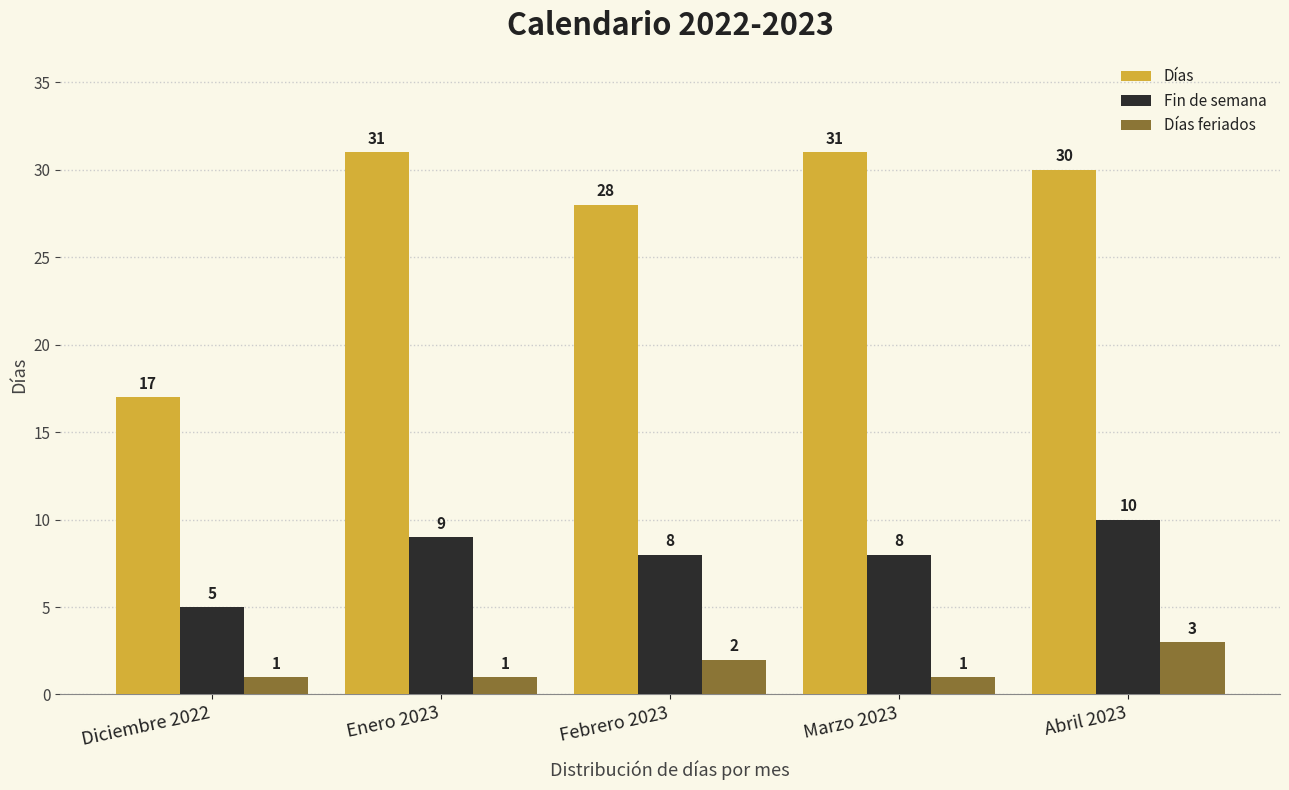

What is the sum of the Días values at Diciembre 2022 and Febrero 2023?

45